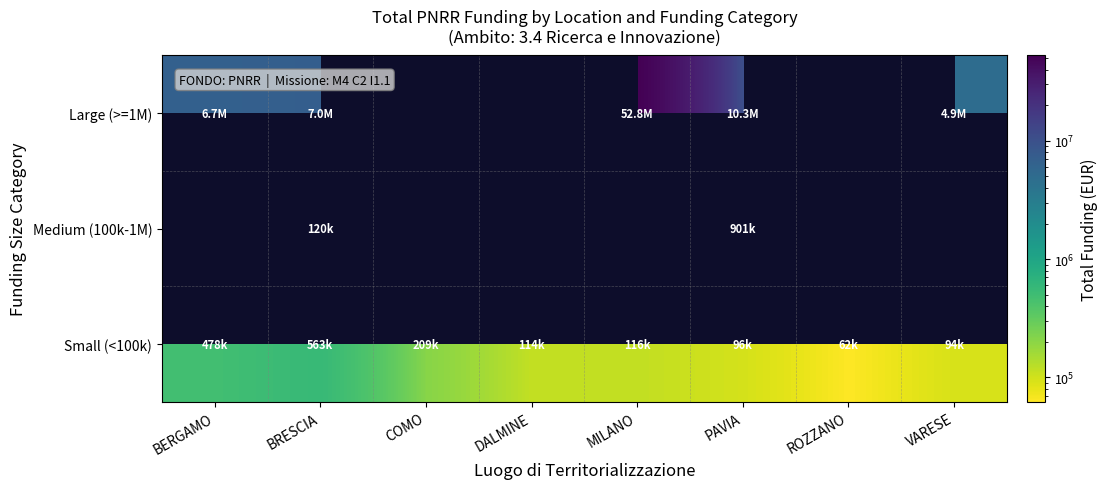

Which series has the widest spread of values?

Large (>=1M)